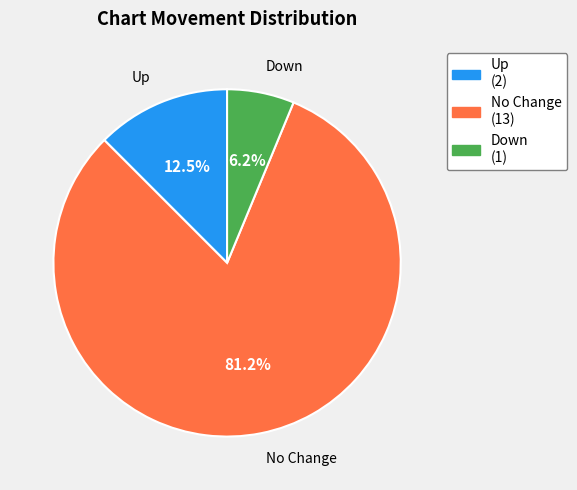

Which has a higher value, Up (2) or Down (1)?

Up (2)